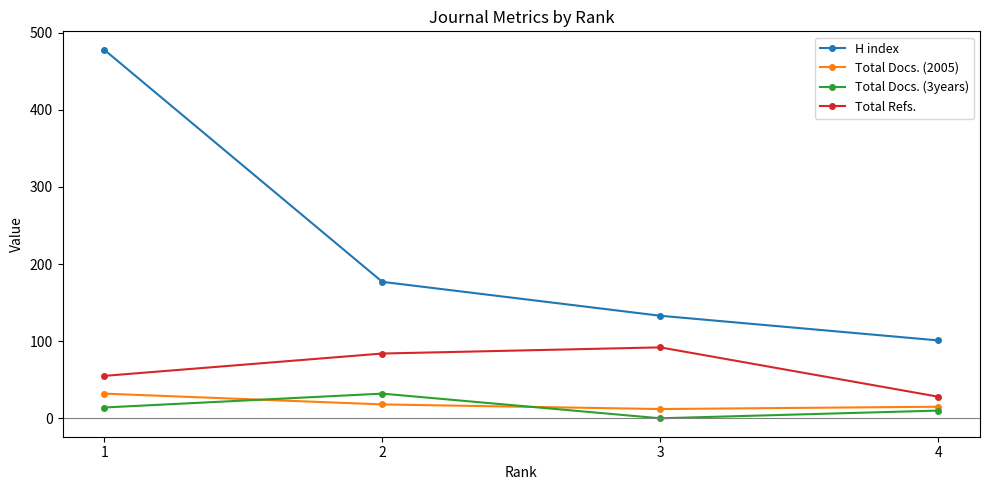

Rank the series at 1 from lowest to highest value.

Total Docs. (3years), Total Docs. (2005), Total Refs., H index